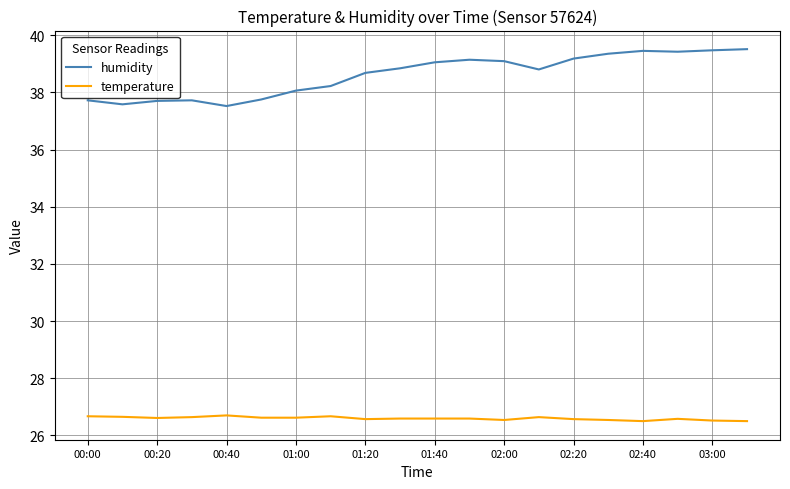

Does the chart have visible grid lines?

Yes